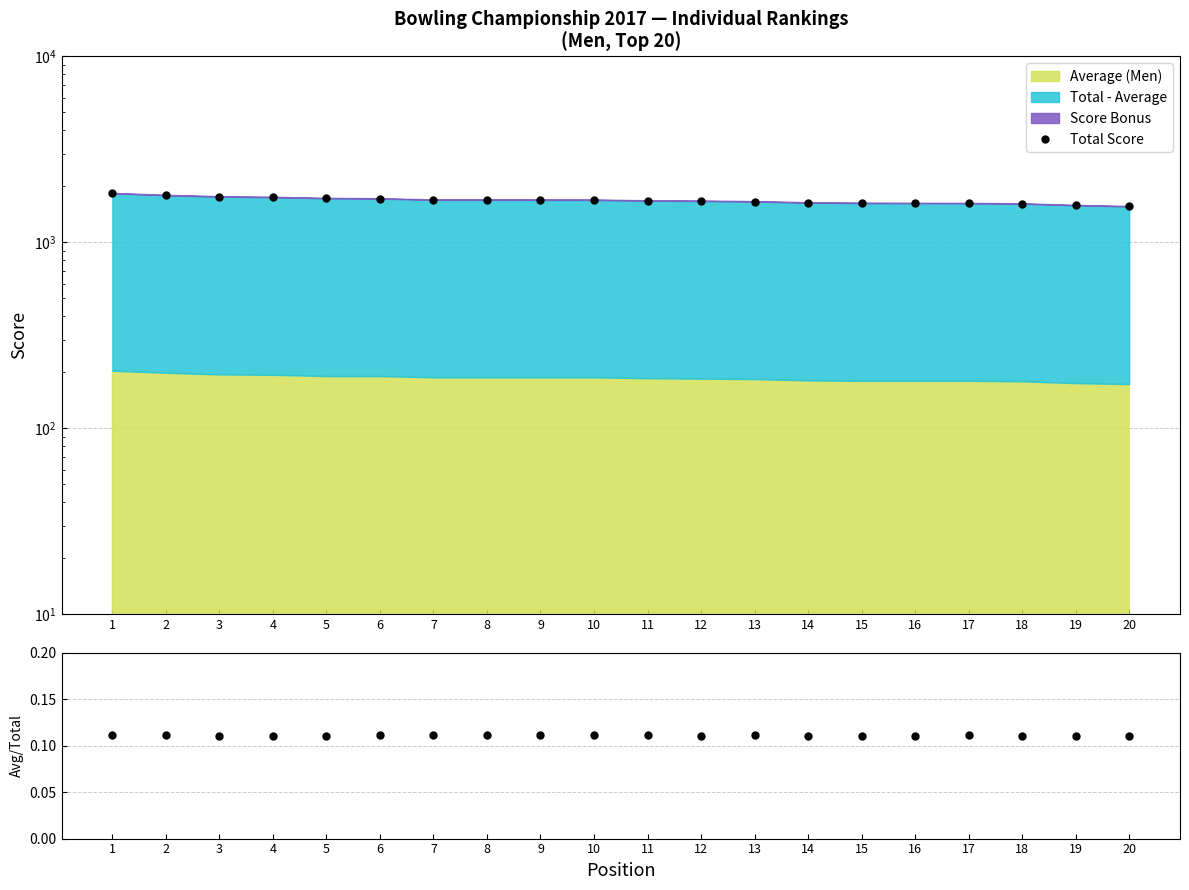

True or false: Avg/Total and Total Score intersect in this chart.

False